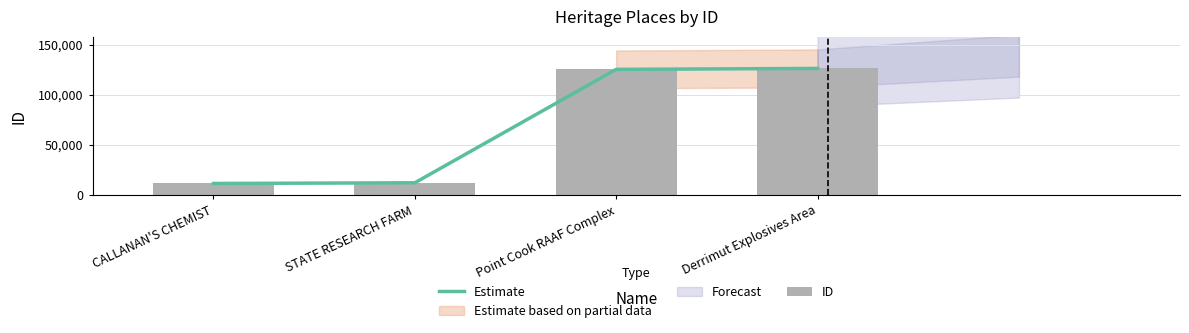

Reading left to right, list all the values displayed in this chart.

Estimate: CALLANAN'S CHEMIST=11577	STATE RESEARCH FARM=12272	Point Cook RAAF Complex=125277	Derrimut Explosives Area=126211
ID: CALLANAN'S CHEMIST=11577	STATE RESEARCH FARM=12272	Point Cook RAAF Complex=125277	Derrimut Explosives Area=126211